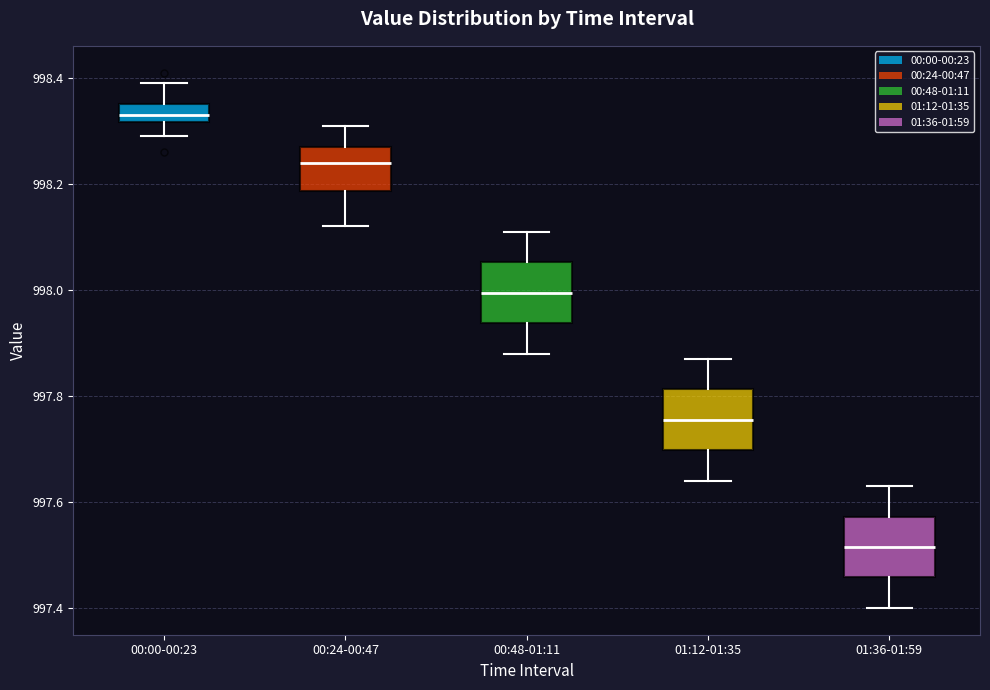

Reading left to right, transcribe this box plot: for each box, give where its median line is, the range the box spans, and where its two whiskers end, as read against the y-axis. The values are not printed on the chart, so give them approximately, as read against the axis.

00:00-00:23: median 998.34, box 998.32 to 998.36, whiskers 998.30 to 998.40
00:24-00:47: median 998.24, box 998.18 to 998.28, whiskers 998.12 to 998.32
00:48-01:11: median 998.00, box 997.94 to 998.06, whiskers 997.88 to 998.12
01:12-01:35: median 997.76, box 997.70 to 997.82, whiskers 997.64 to 997.88
01:36-01:59: median 997.52, box 997.46 to 997.58, whiskers 997.40 to 997.64